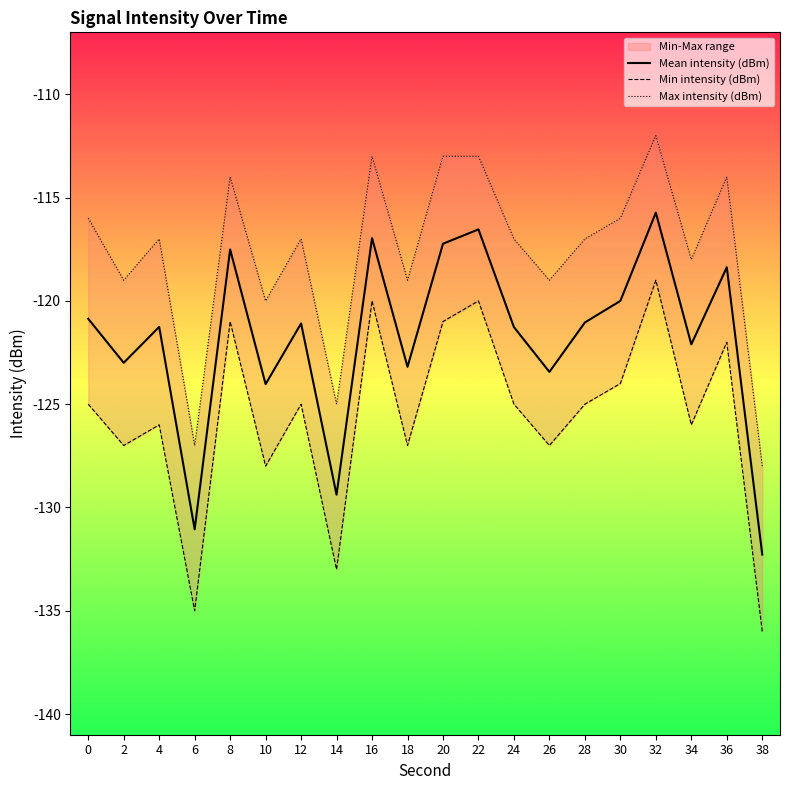

How many interior local peaks does the Mean intensity (dBm) series have?

7